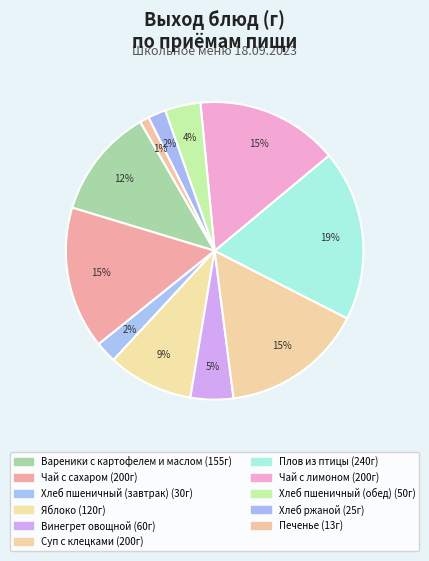

How many slices are in this pie chart?

11